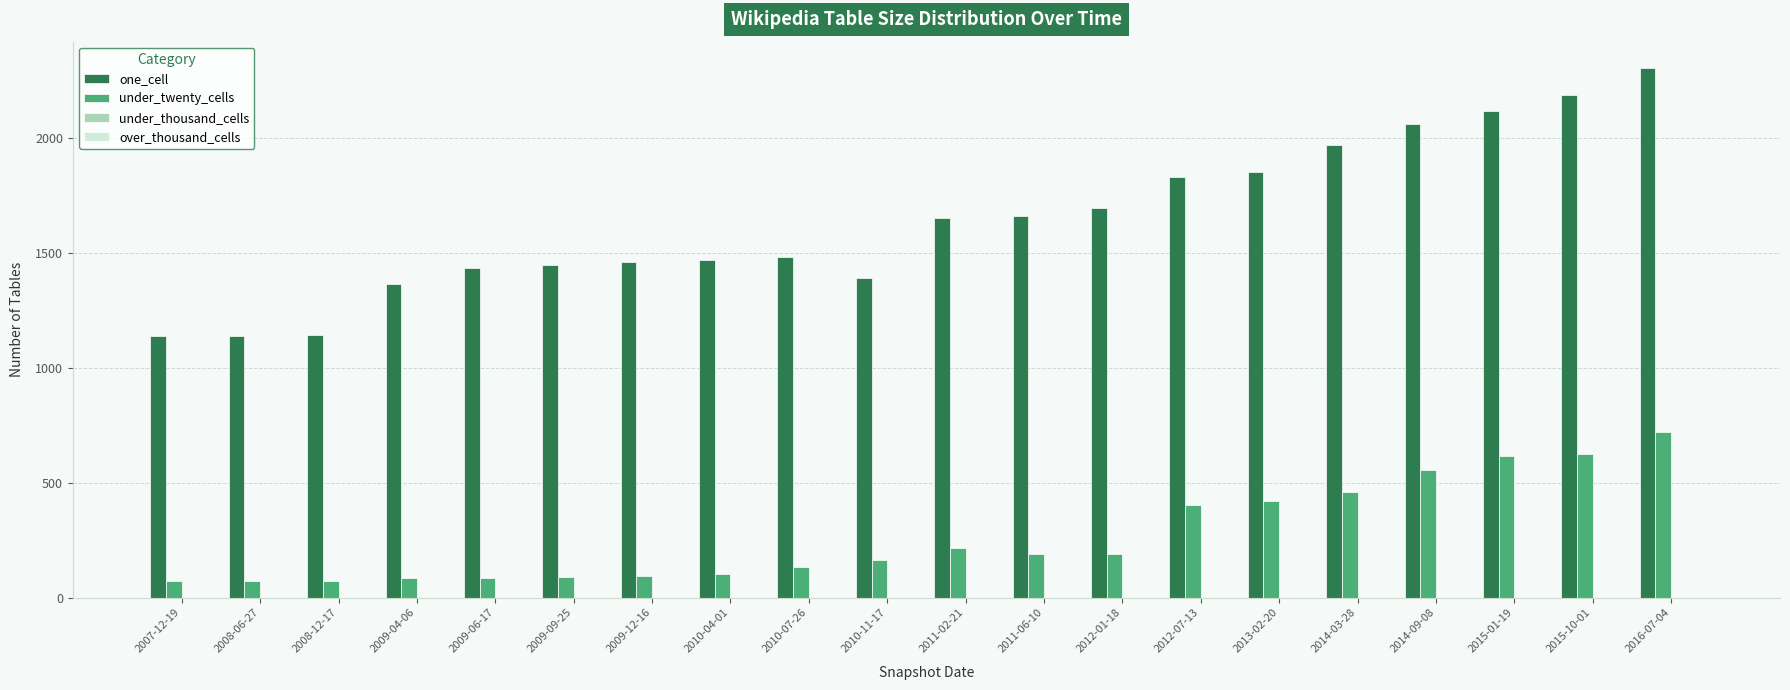

How many series are shown in this chart?

2